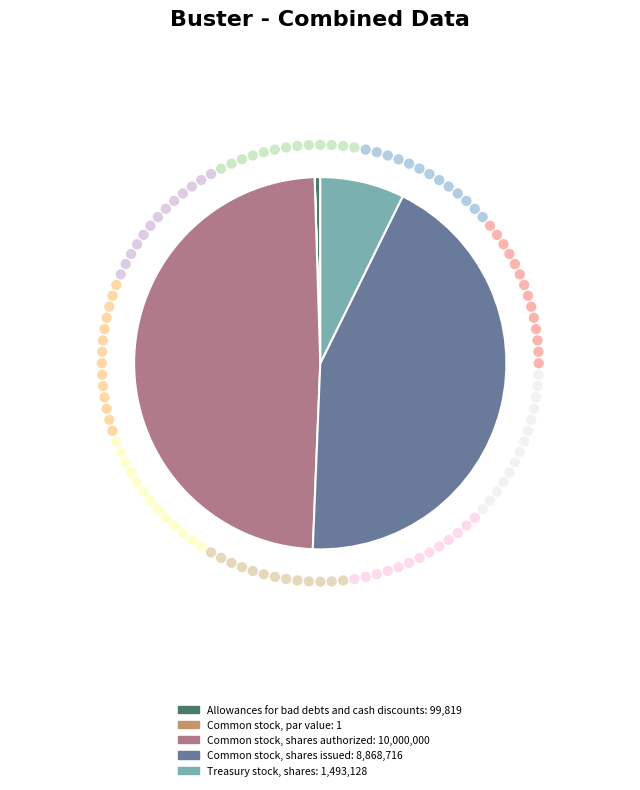

Is there any slice that represents more than half of the pie?

No